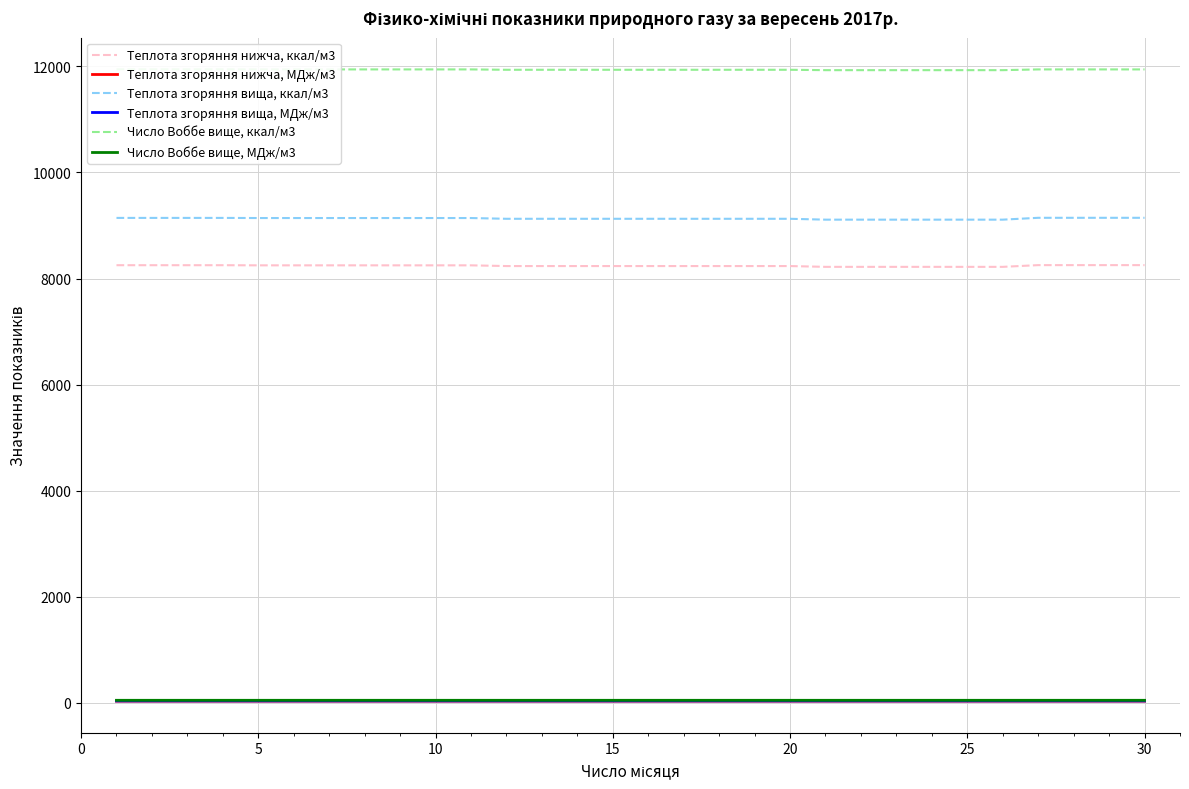

What are all the series names shown in the legend?

Теплота згоряння нижча, ккал/м3, Теплота згоряння нижча, МДж/м3, Теплота згоряння вища, ккал/м3, Теплота згоряння вища, МДж/м3, Число Воббе вище, ккал/м3, Число Воббе вище, МДж/м3